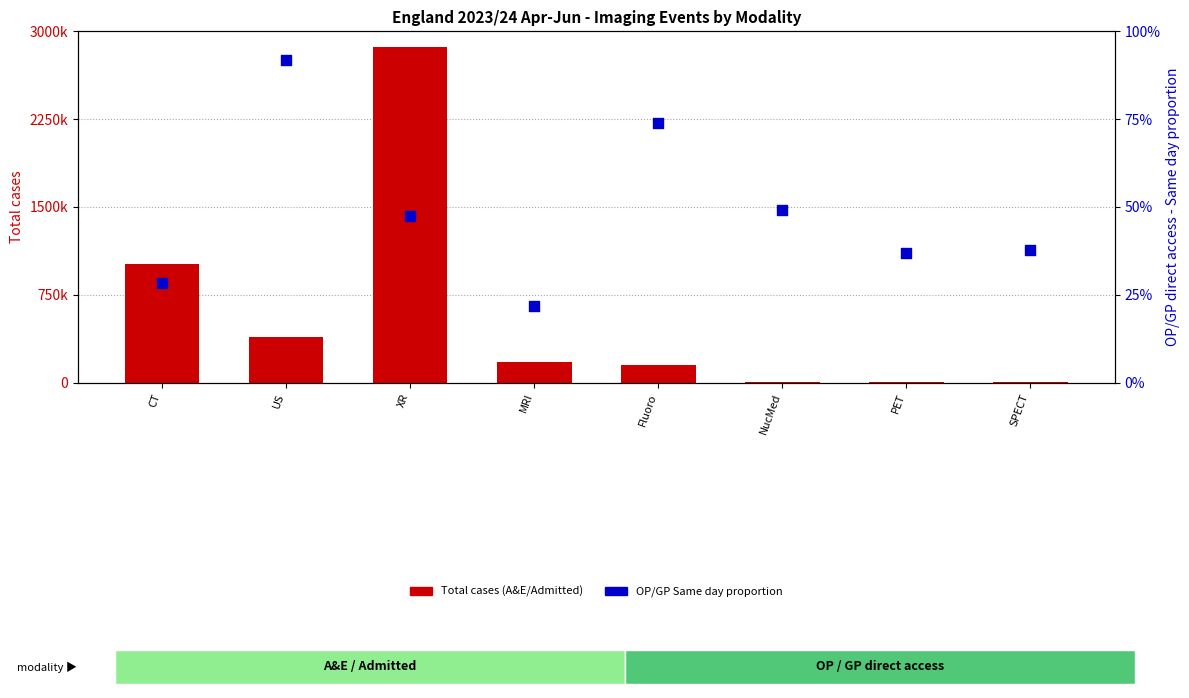

Is the value of OP/GP Same day pct at PET greater than the value of Total cases (A&E/Admitted) at PET?

No